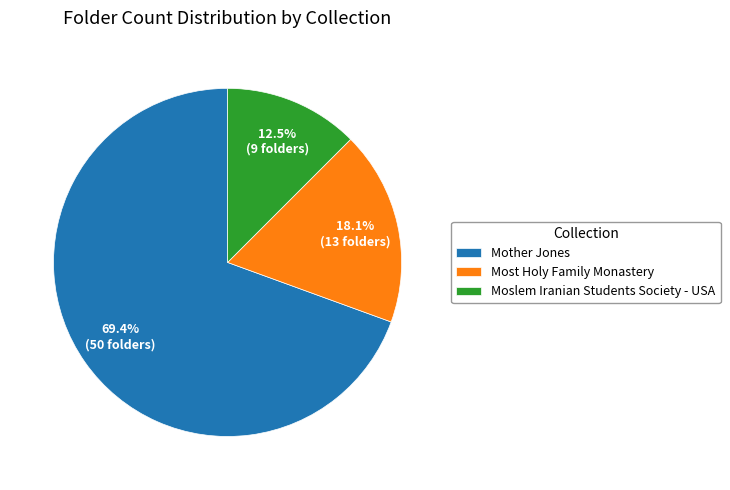

Is the sum of Moslem Iranian Students Society - USA and Mother Jones greater than half?

Yes